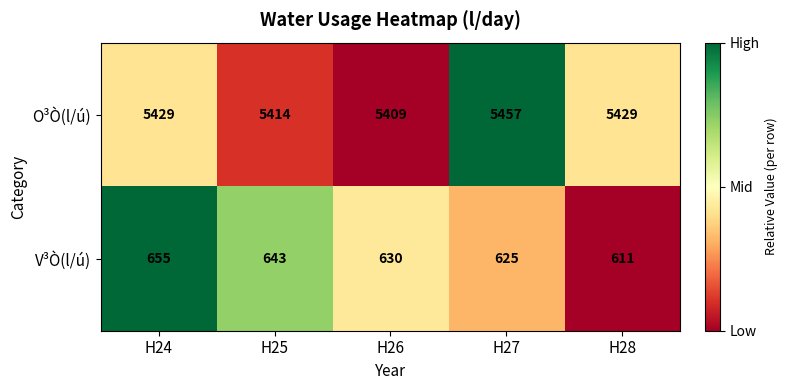

Reading left to right, transcribe all the data shown in this chart.

O³Ò(l/ú): H24=5429	H25=5414	H26=5409	H27=5457	H28=5429
V³Ò(l/ú): H24=655	H25=643	H26=630	H27=625	H28=611